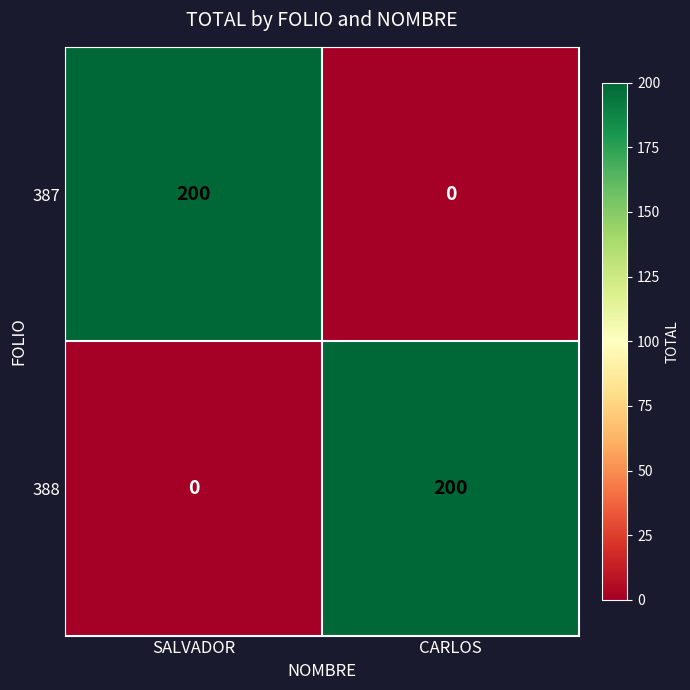

Reading left to right, what are all the values shown in this chart?

387: SALVADOR=200	CARLOS=0
388: SALVADOR=0	CARLOS=200